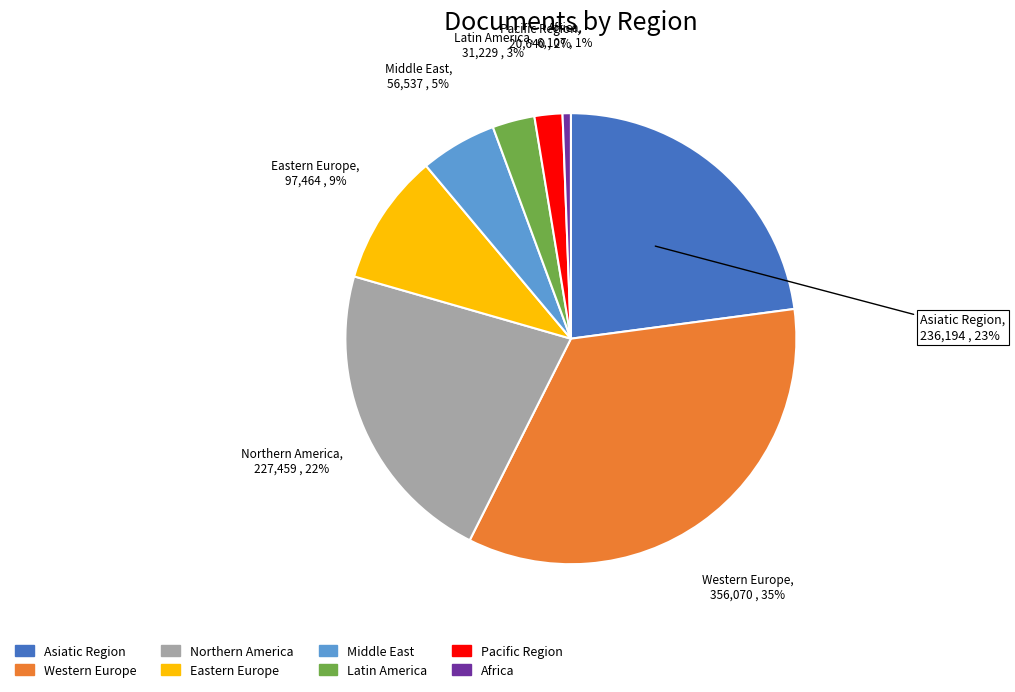

Is the sum of Middle East and Asiatic Region greater than half?

No